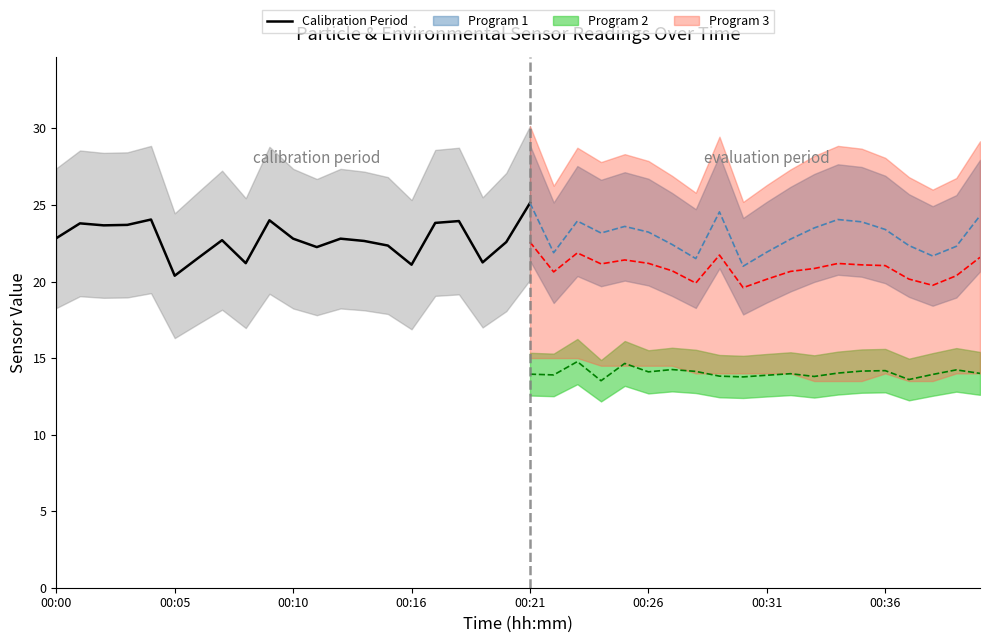

Is it true that Calibration Period equals 25.1 at 00:21?

True